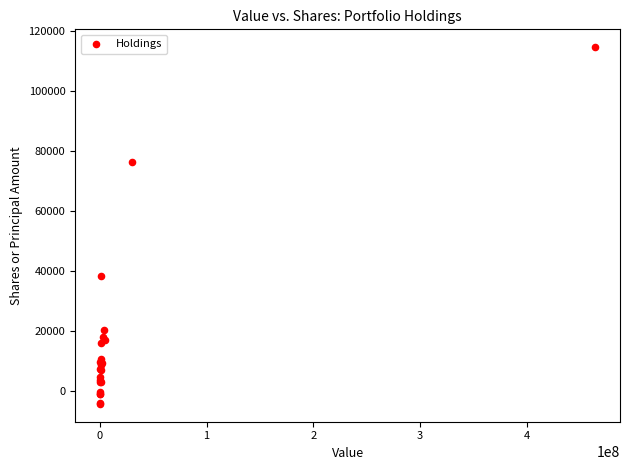

What Y value in the scatter plot is closest to 55043?

38230